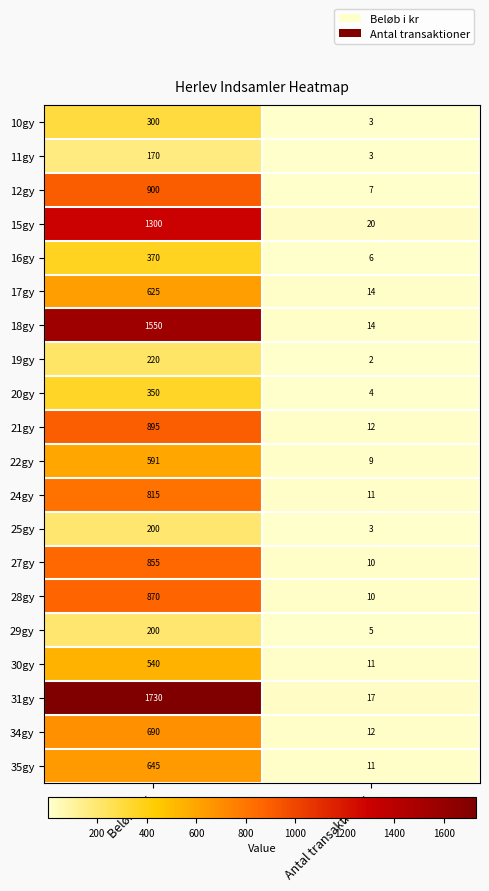

Which label corresponds to the smallest value in the chart?

Antal transaktioner